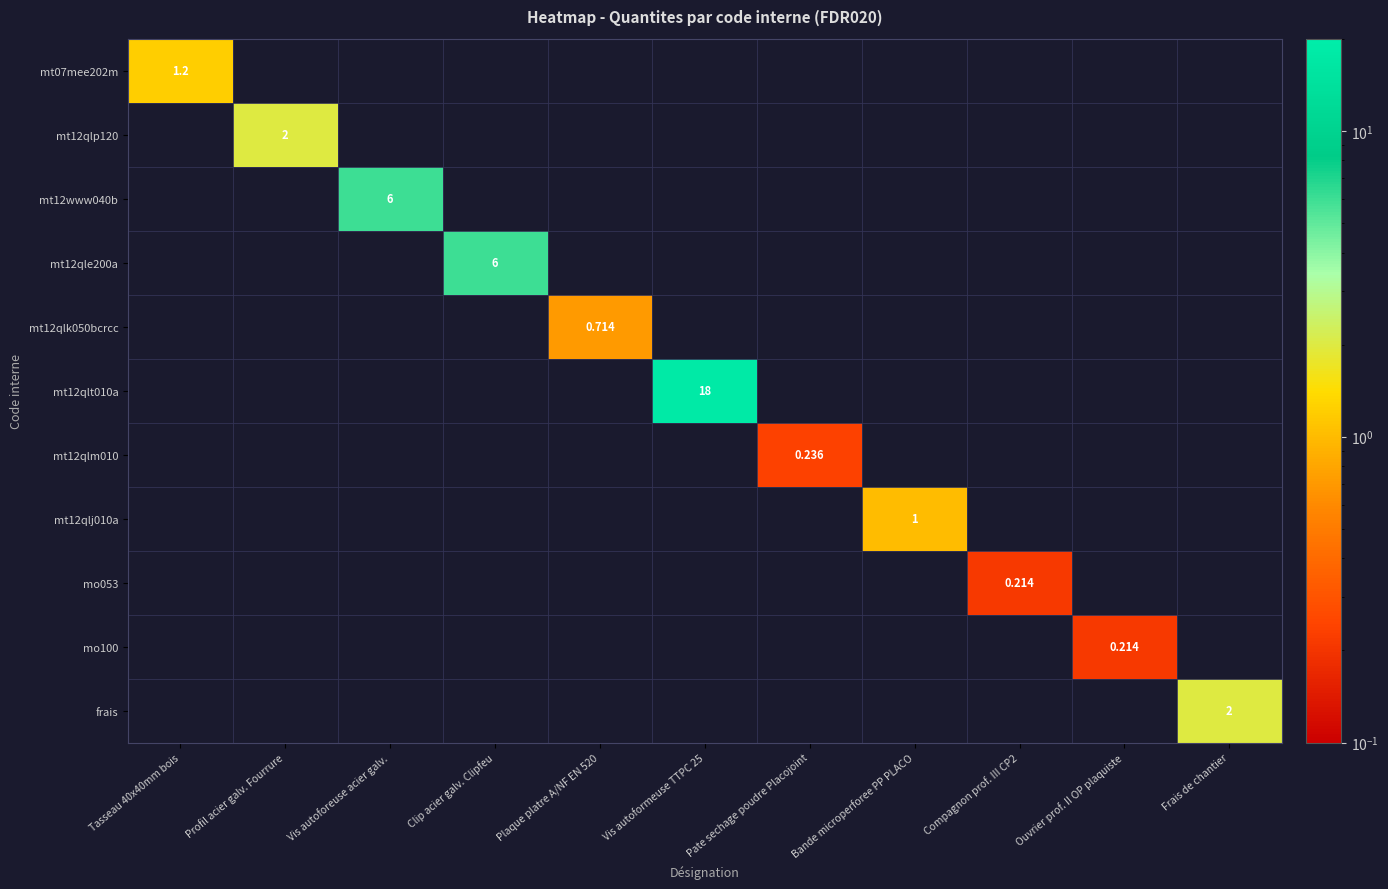

What is the difference between the maximum and minimum values in the mt12qlj010a series?

1.0